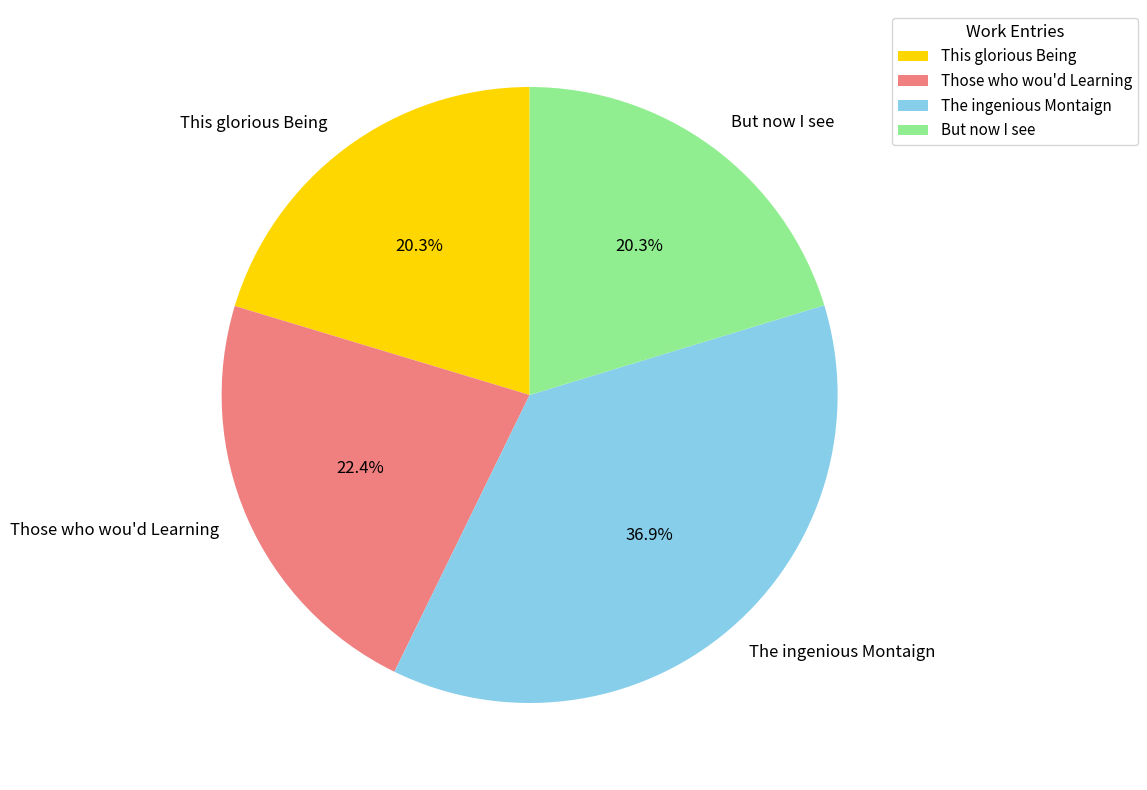

To the nearest percent, what portion does This glorious Being represent?

20%